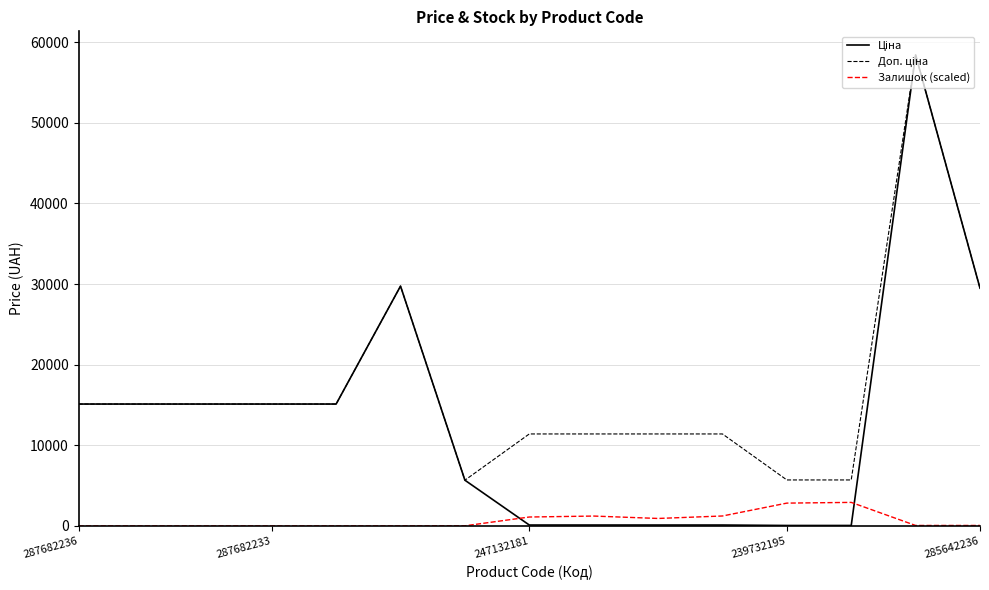

What is the maximum value shown in the chart?

58426.5